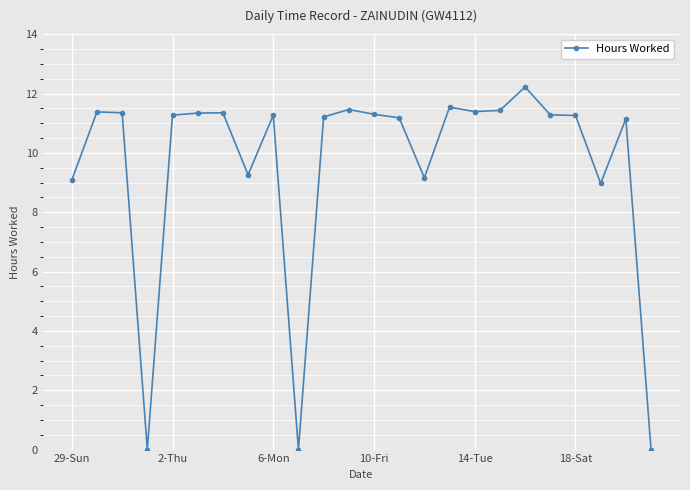

What is the value of the 15th point from the left?

9.2